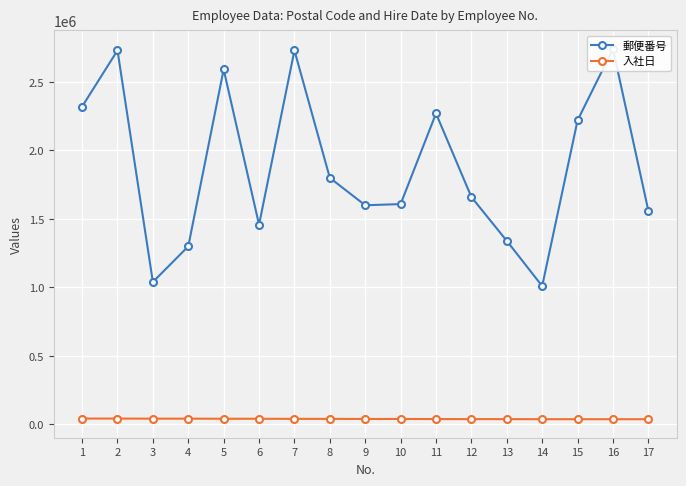

Which series has the widest spread of values?

郵便番号